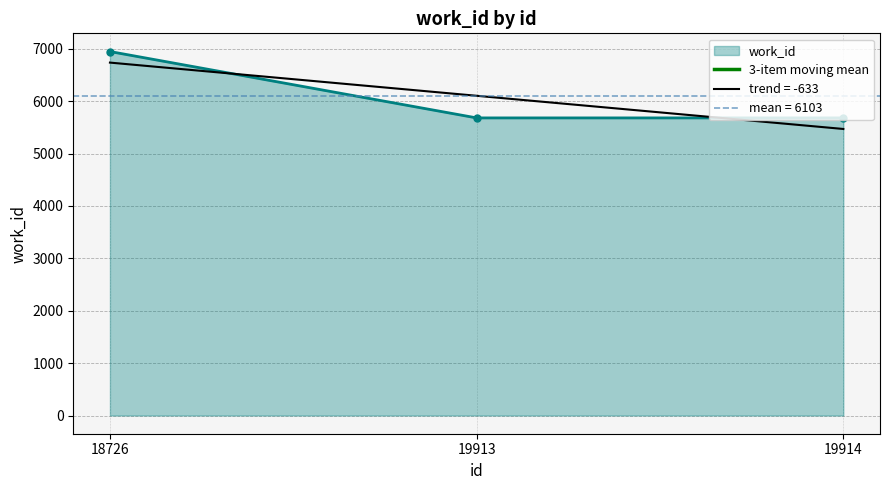

List the labels in order of value, largest first.

18726, 19913, 19914